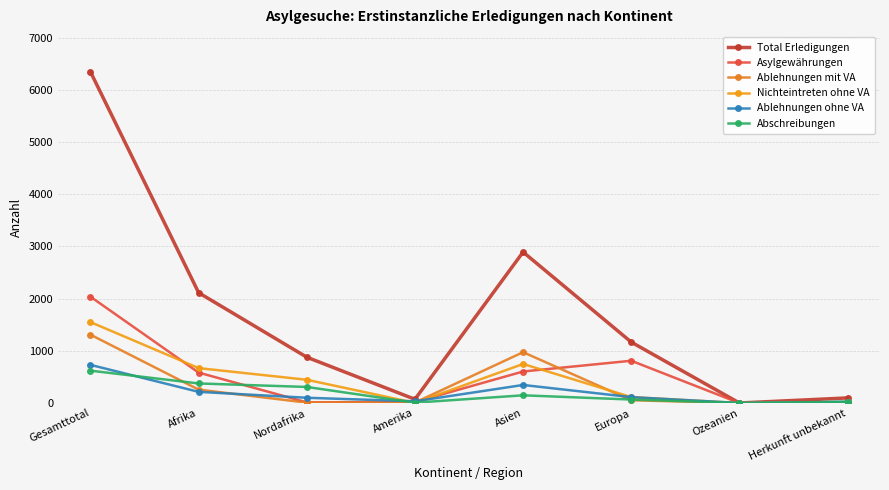

What is the difference between the highest and lowest values at Europa?

1113